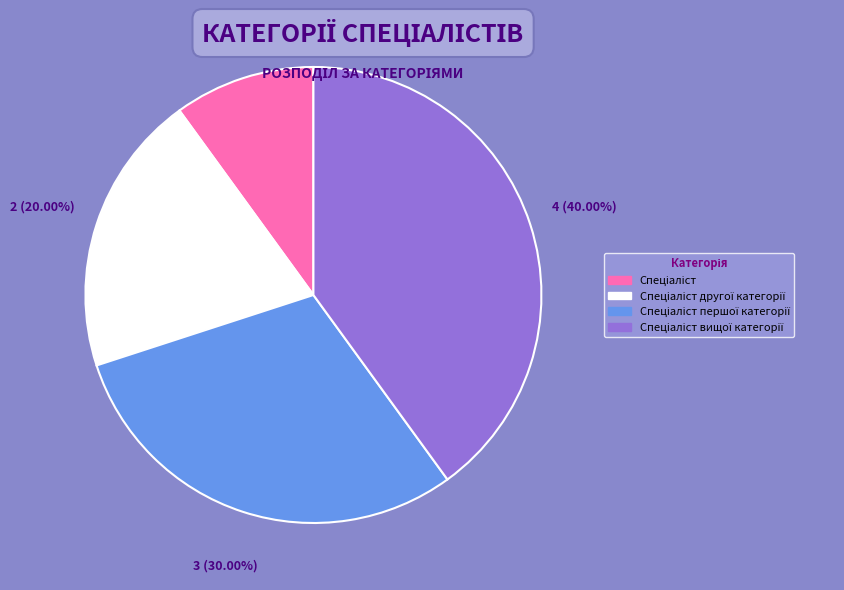

Is there any slice that represents more than half of the pie?

No